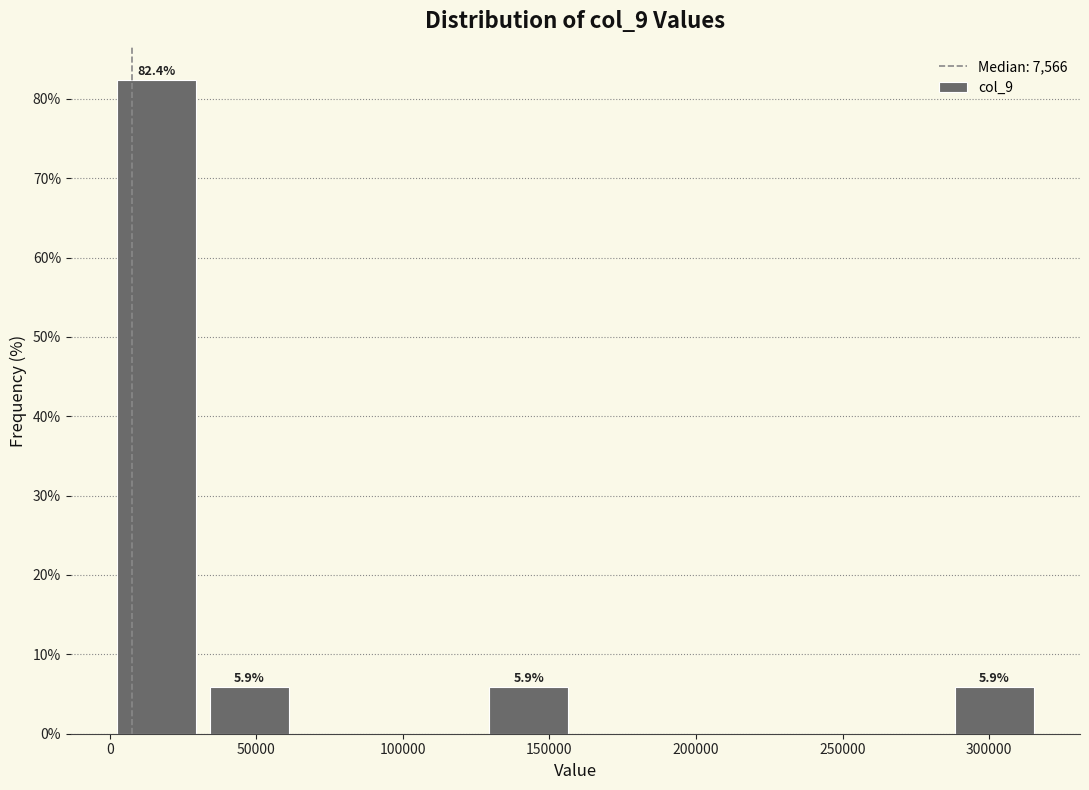

Over which range of the x-axis is the bar tallest?

0 to 30000